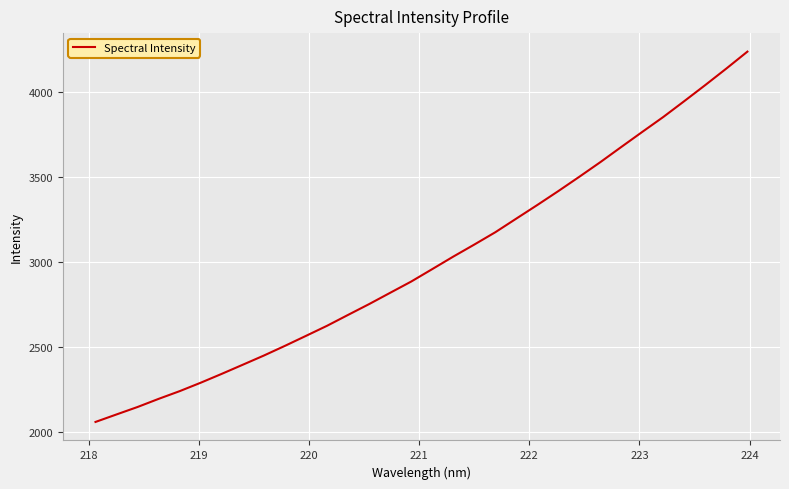

What is the smallest value displayed?

2058.9